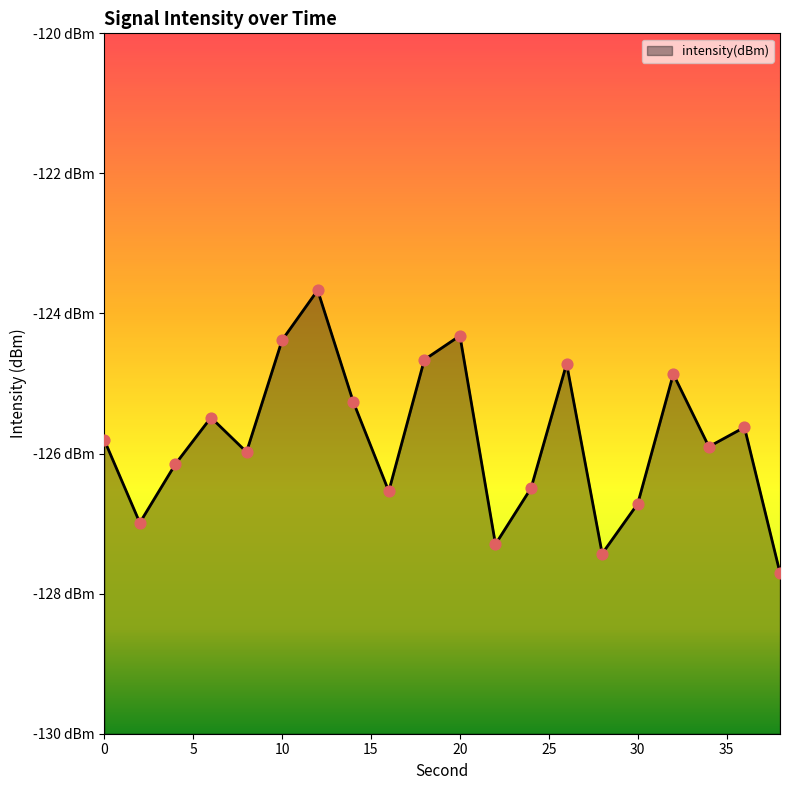

What is the change in value from 4 to 36?

+0.5